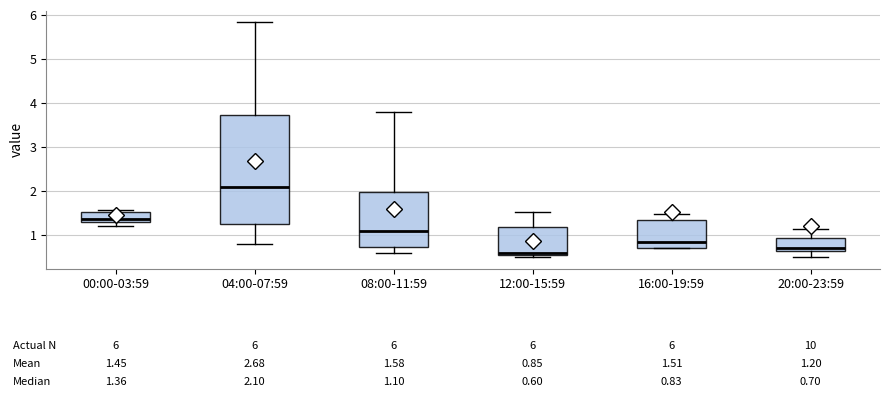

Comparing the boxes themselves (not the whiskers), which one is the tallest?

04:00-07:59